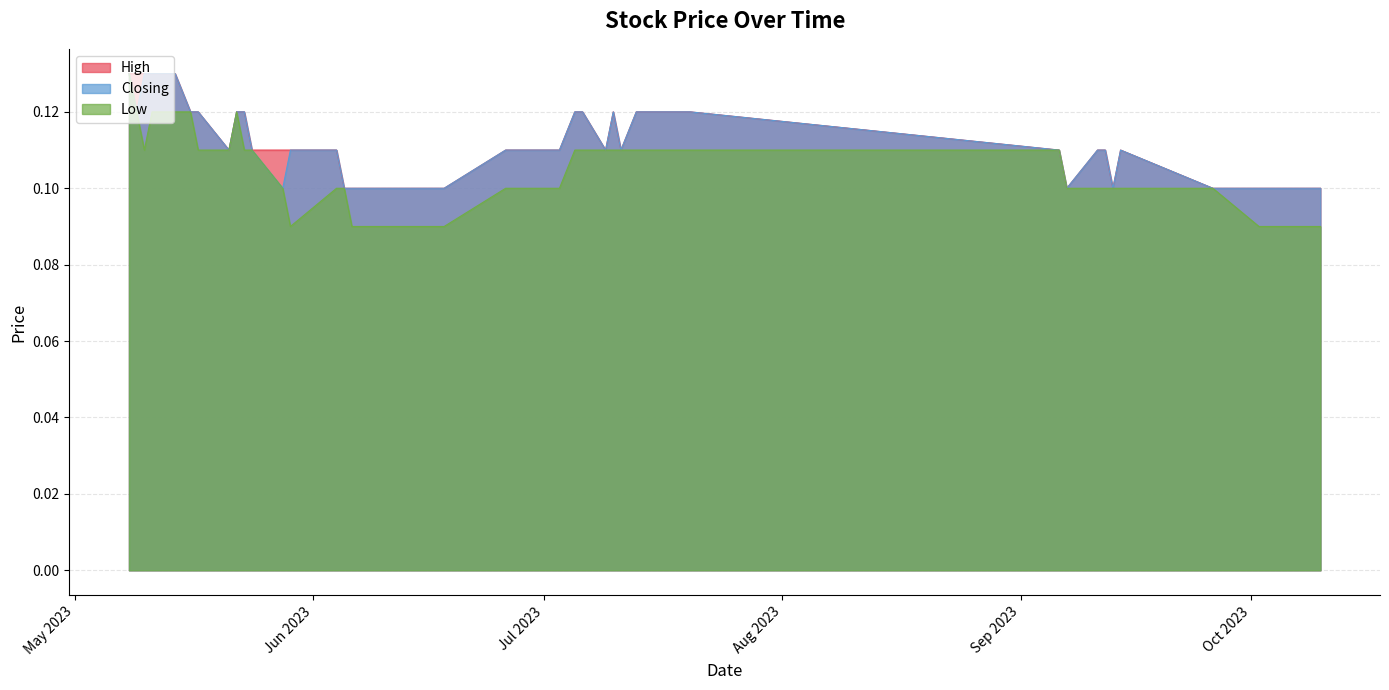

Rank the categories by Low value from highest to lowest.

39, 31, 34, 35, 36, 38, 10, 11, 12, 13, 14, 15, 16, 17, 18, 29, 30, 32, 33, 37, 4, 5, 6, 7, 8, 9, 19, 20, 25, 26, 28, 0, 1, 2, 3, 21, 22, 23, 24, 27